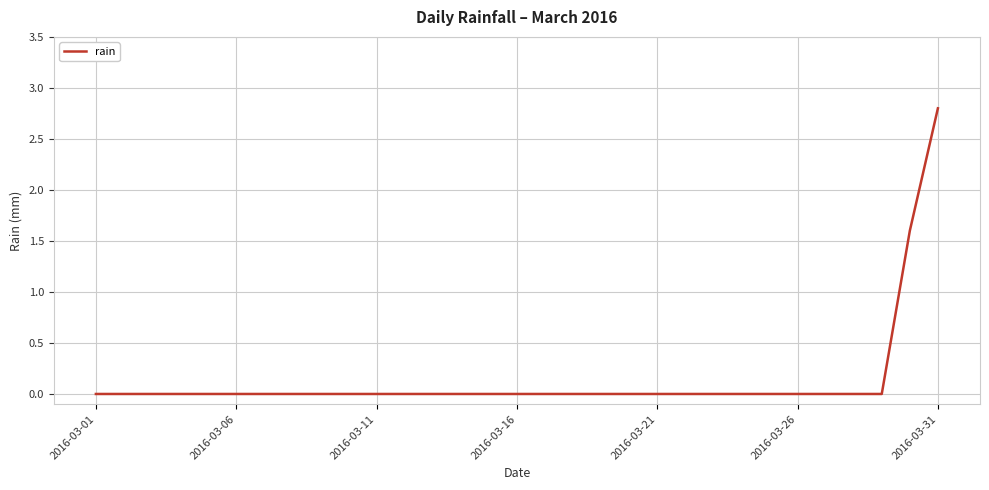

What is the greatest value displayed?

2.8